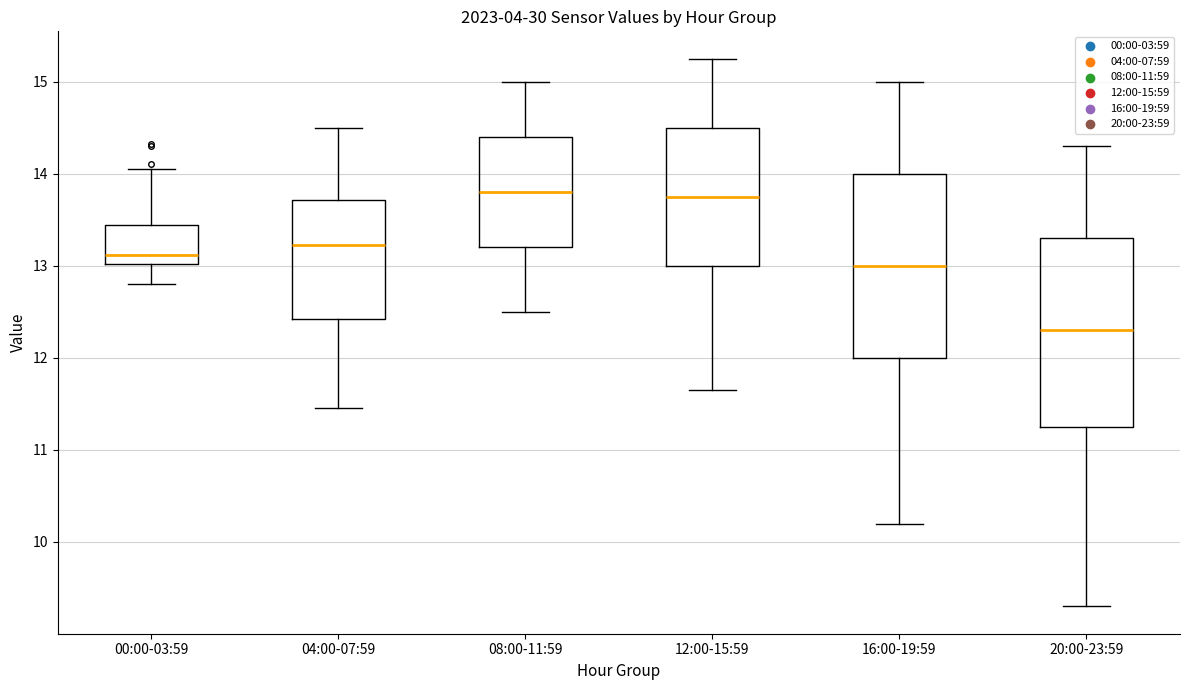

Reading left to right, transcribe this box plot: for each box, give where its median line is, the range the box spans, and where its two whiskers end, as read against the y-axis. The values are not printed on the chart, so give them approximately, as read against the axis.

00:00-03:59: median 13.1, box 13.0 to 13.4, whiskers 12.8 to 14.1
04:00-07:59: median 13.2, box 12.4 to 13.7, whiskers 11.5 to 14.5
08:00-11:59: median 13.8, box 13.2 to 14.4, whiskers 12.5 to 15.0
12:00-15:59: median 13.8, box 13.0 to 14.5, whiskers 11.7 to 15.3
16:00-19:59: median 13.0, box 12.0 to 14.0, whiskers 10.2 to 15.0
20:00-23:59: median 12.3, box 11.3 to 13.3, whiskers 9.3 to 14.3